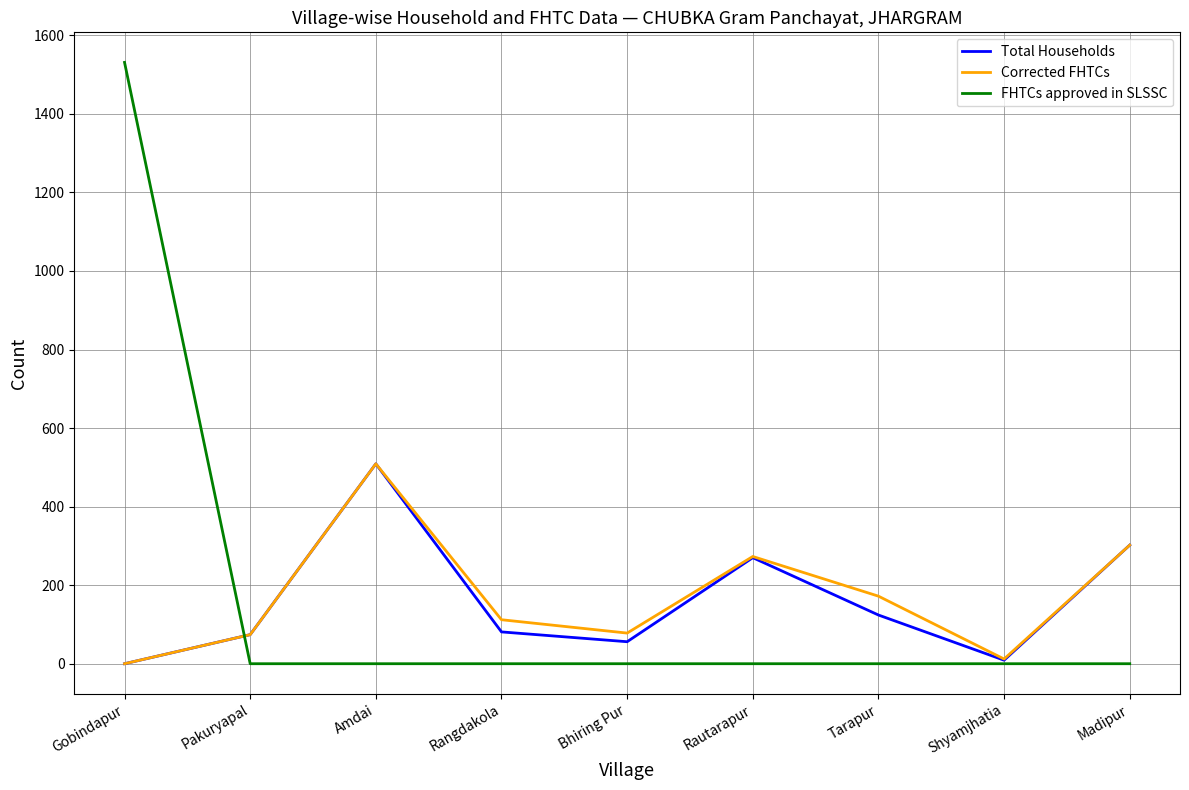

What is the approximate value of Total Households at Shyamjhatia, to the nearest 10?

10